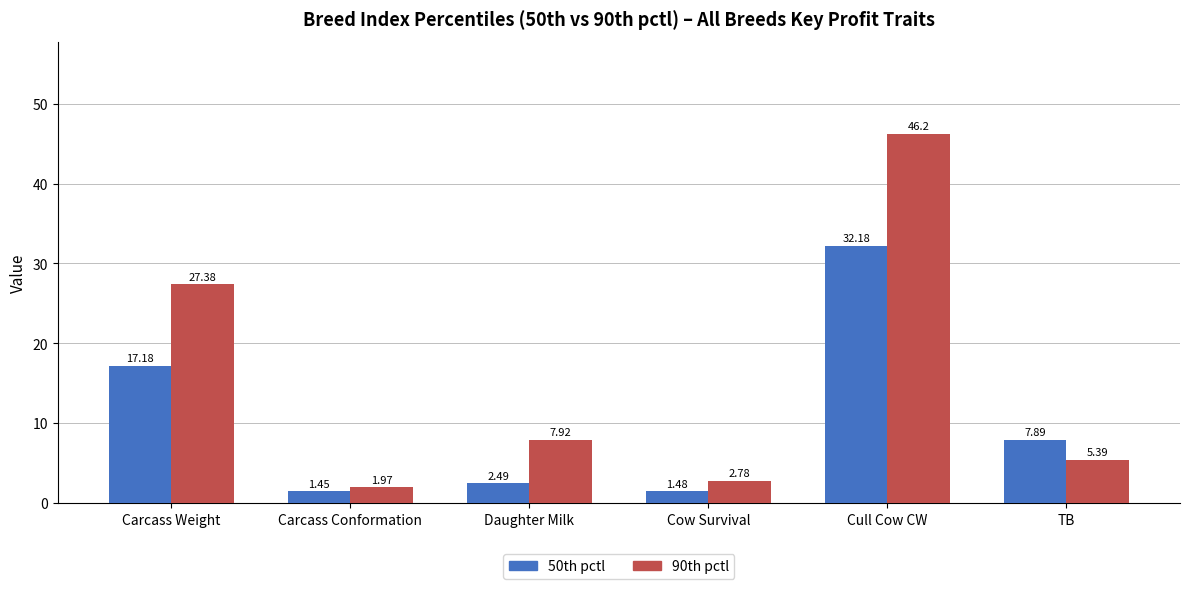

What is the sum of the 90th pctl values at Carcass Conformation and Cow Survival?

4.8